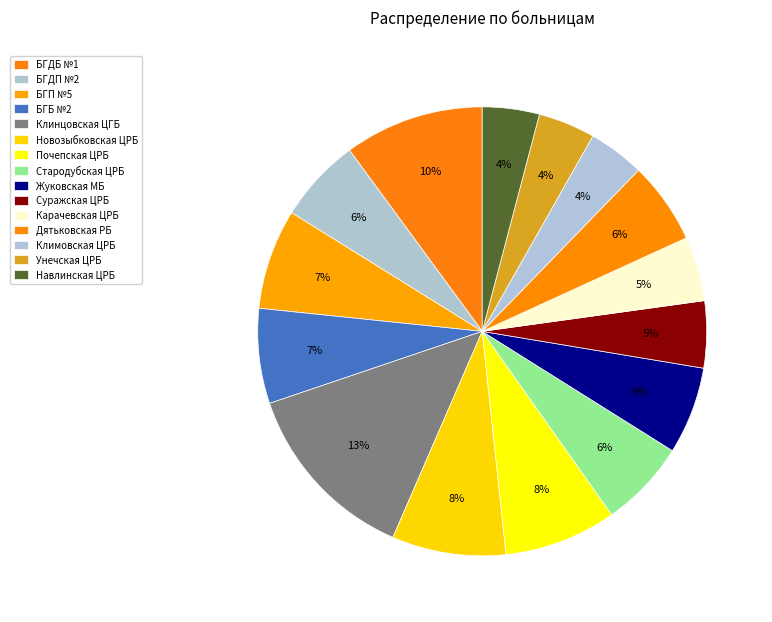

Is there any slice that represents more than half of the pie?

No